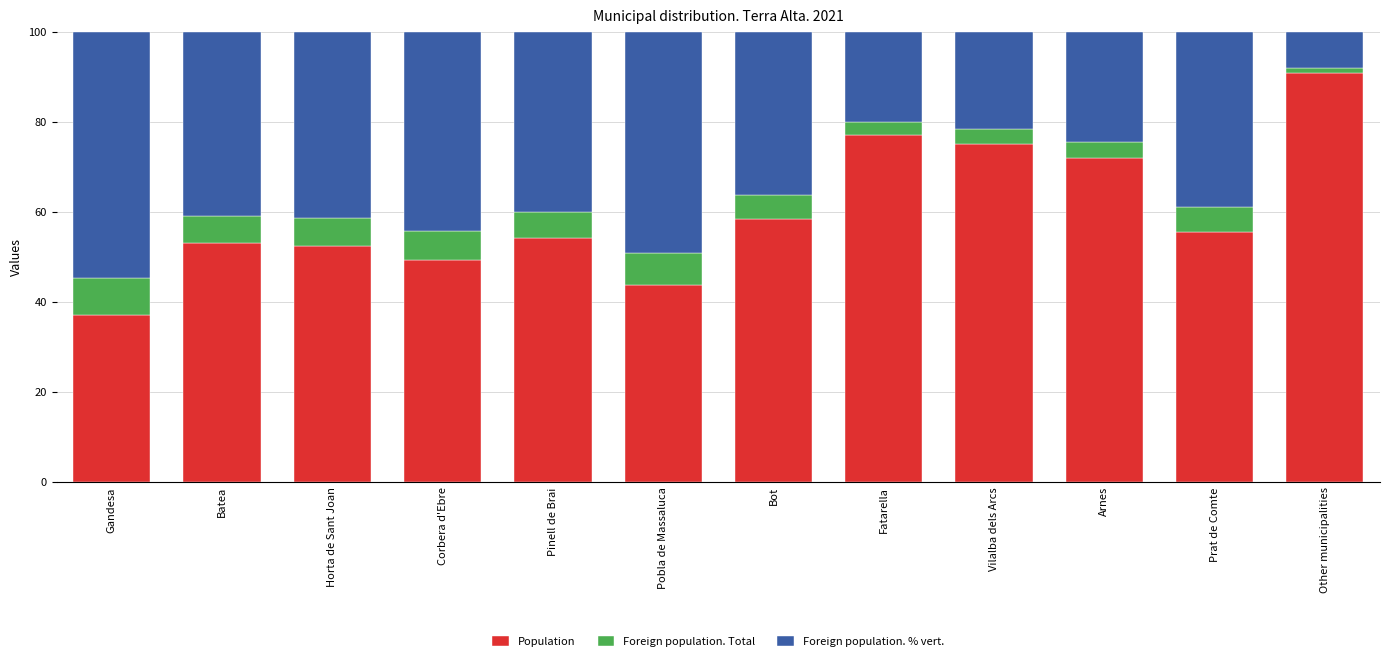

What is the total value across all series at Horta de Sant Joan?

100.0